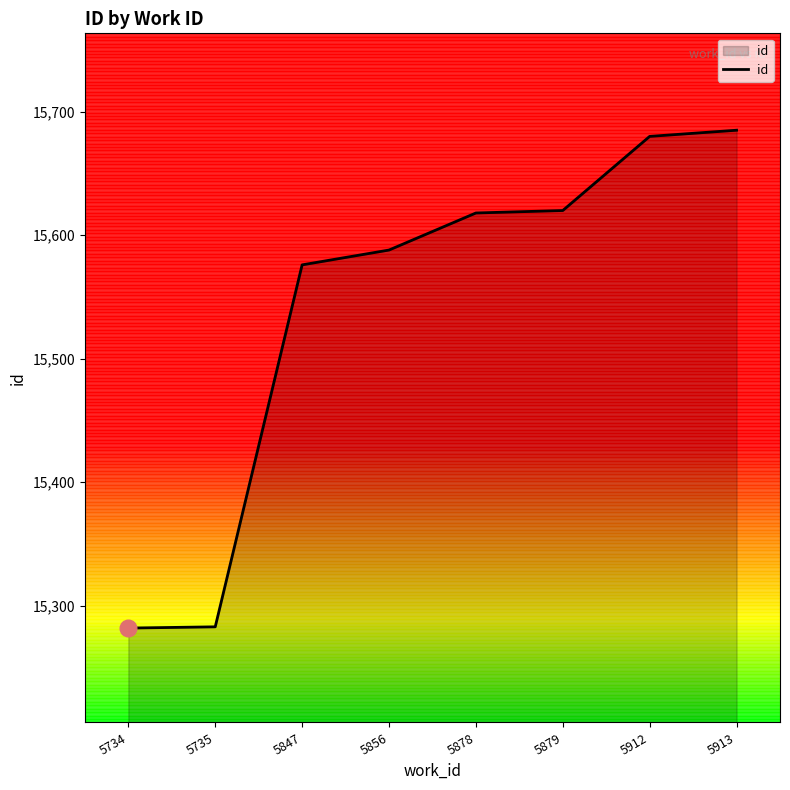

Where is the data nearest to the value 15483?

5847